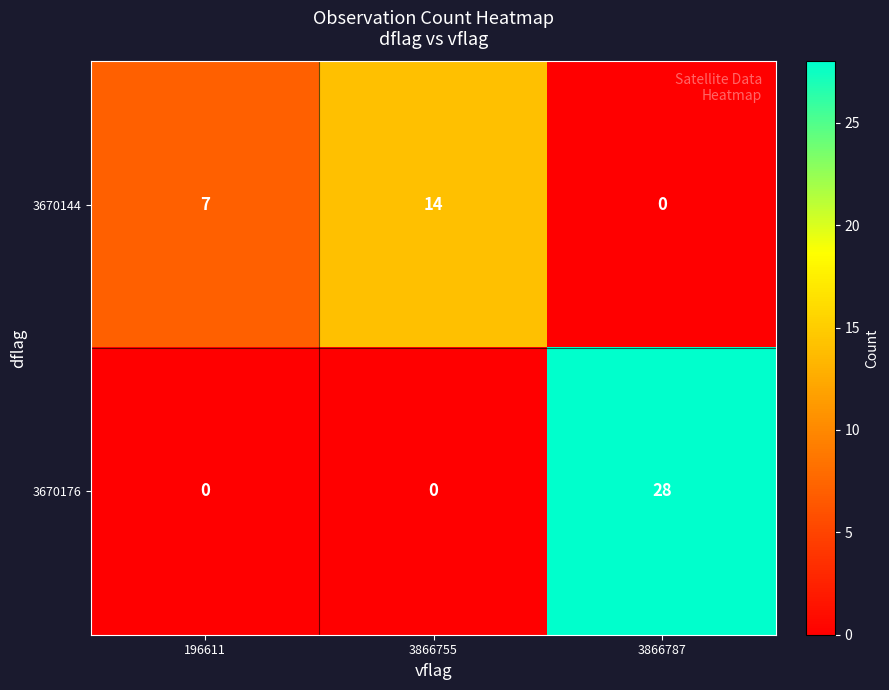

Is it true that 3670176 equals -17 at 3866755?

False